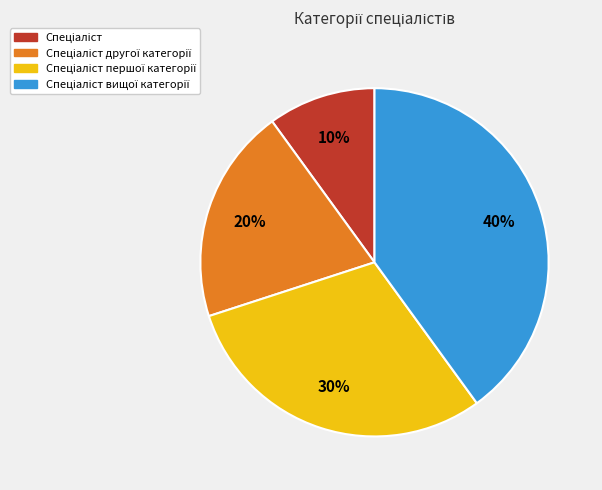

Is there any slice that represents more than half of the pie?

No